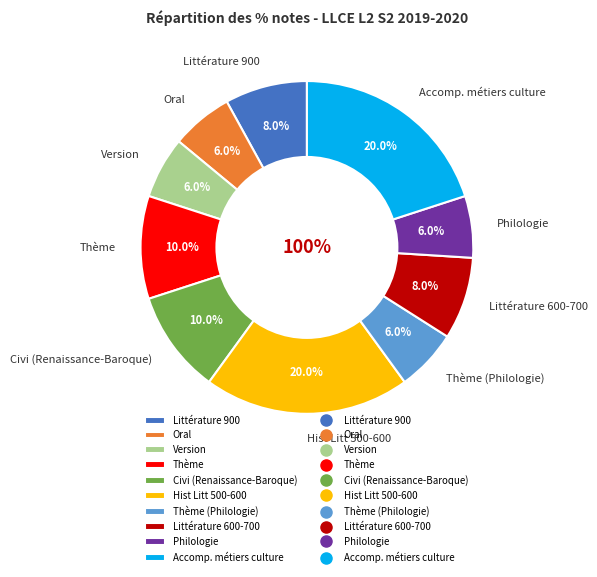

How many slices are in this pie chart?

10